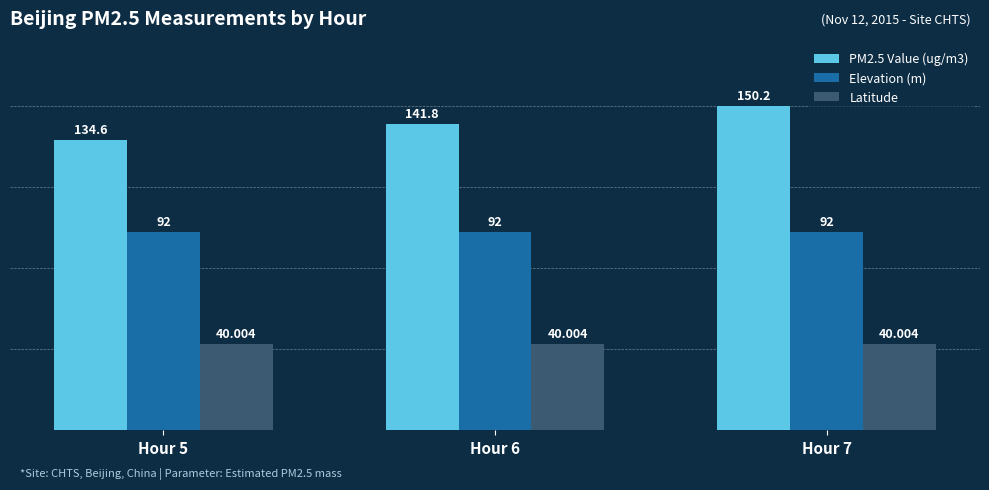

Which series changed the most between Hour 5 and Hour 6?

PM2.5 Value (ug/m3)